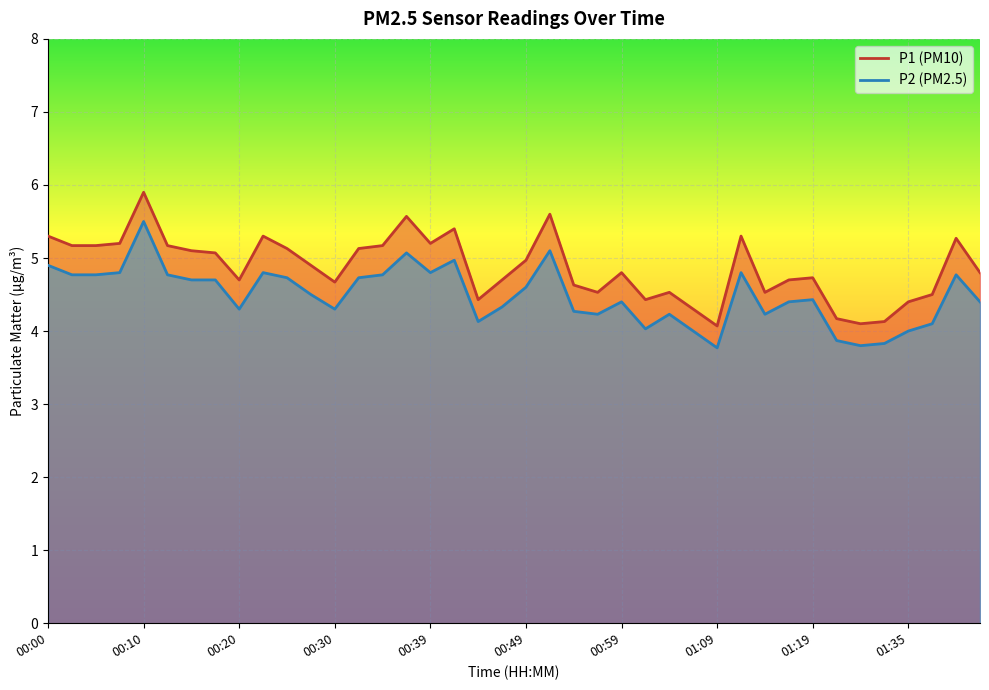

List the series in order of their overall mean, highest first.

P1, P2